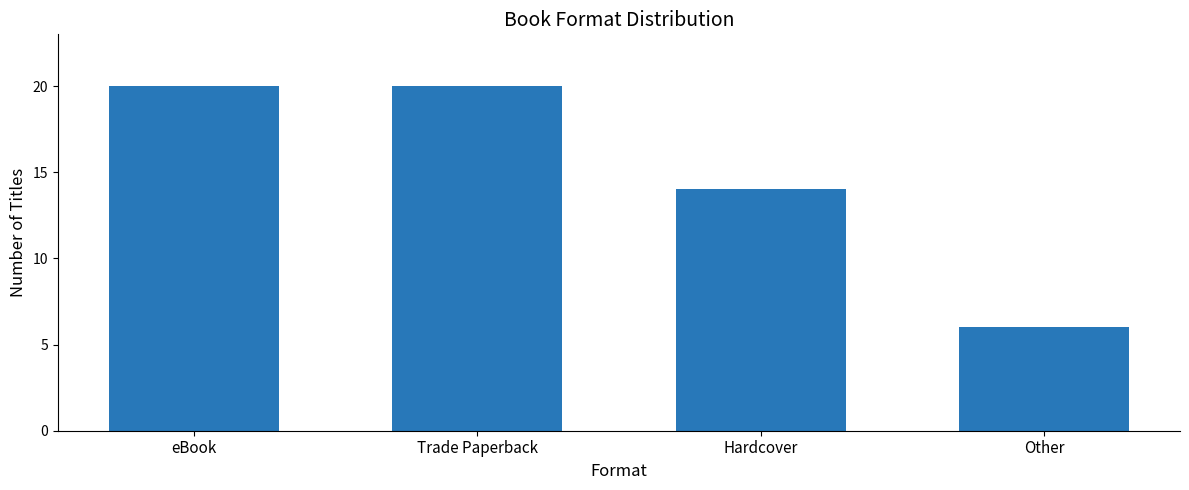

How many values are below 20?

2